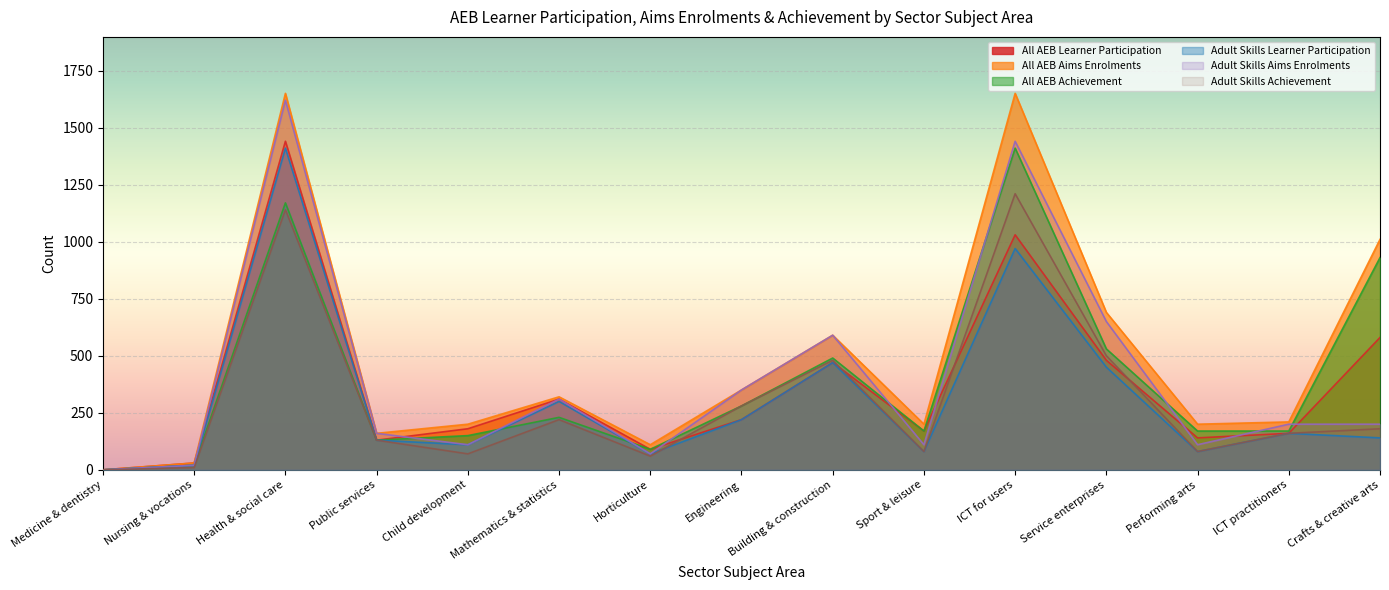

List the labels in order of All AEB Learner Participation value, smallest first.

Medicine & dentistry, Nursing & vocations, Horticulture, Public services, Performing arts, ICT practitioners, Sport & leisure, Child development, Engineering, Mathematics & statistics, Building & construction, Service enterprises, Crafts & creative arts, ICT for users, Health & social care